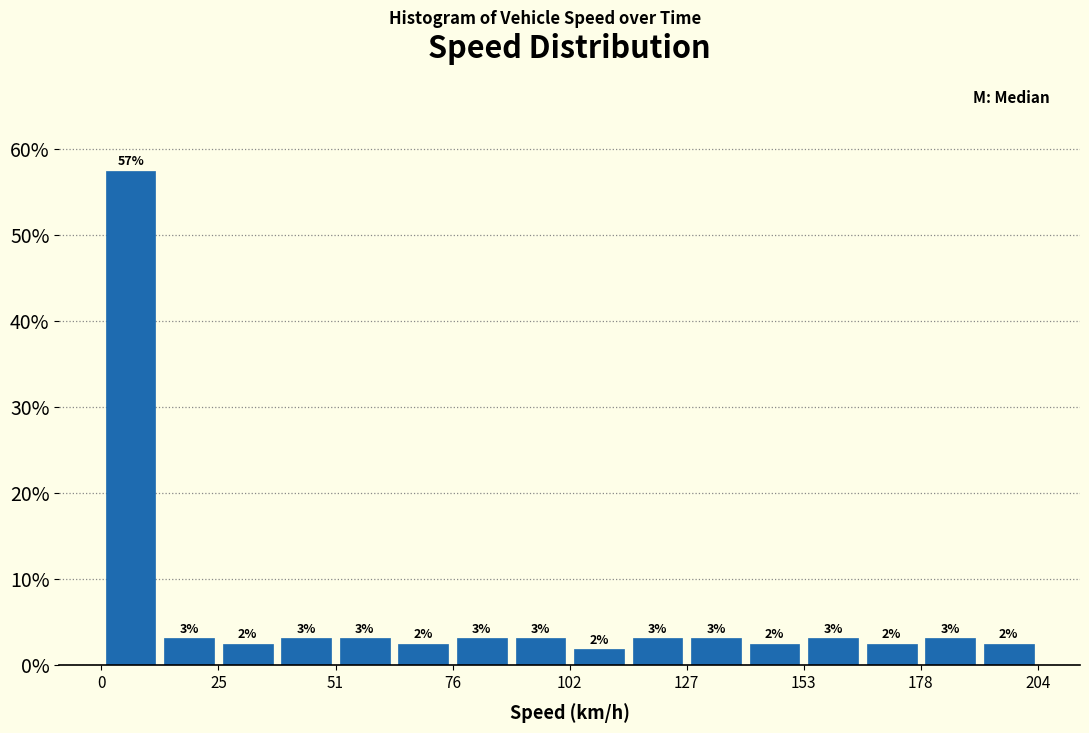

Read against the x-axis, roughly where is the centre of the tallest bar?

5